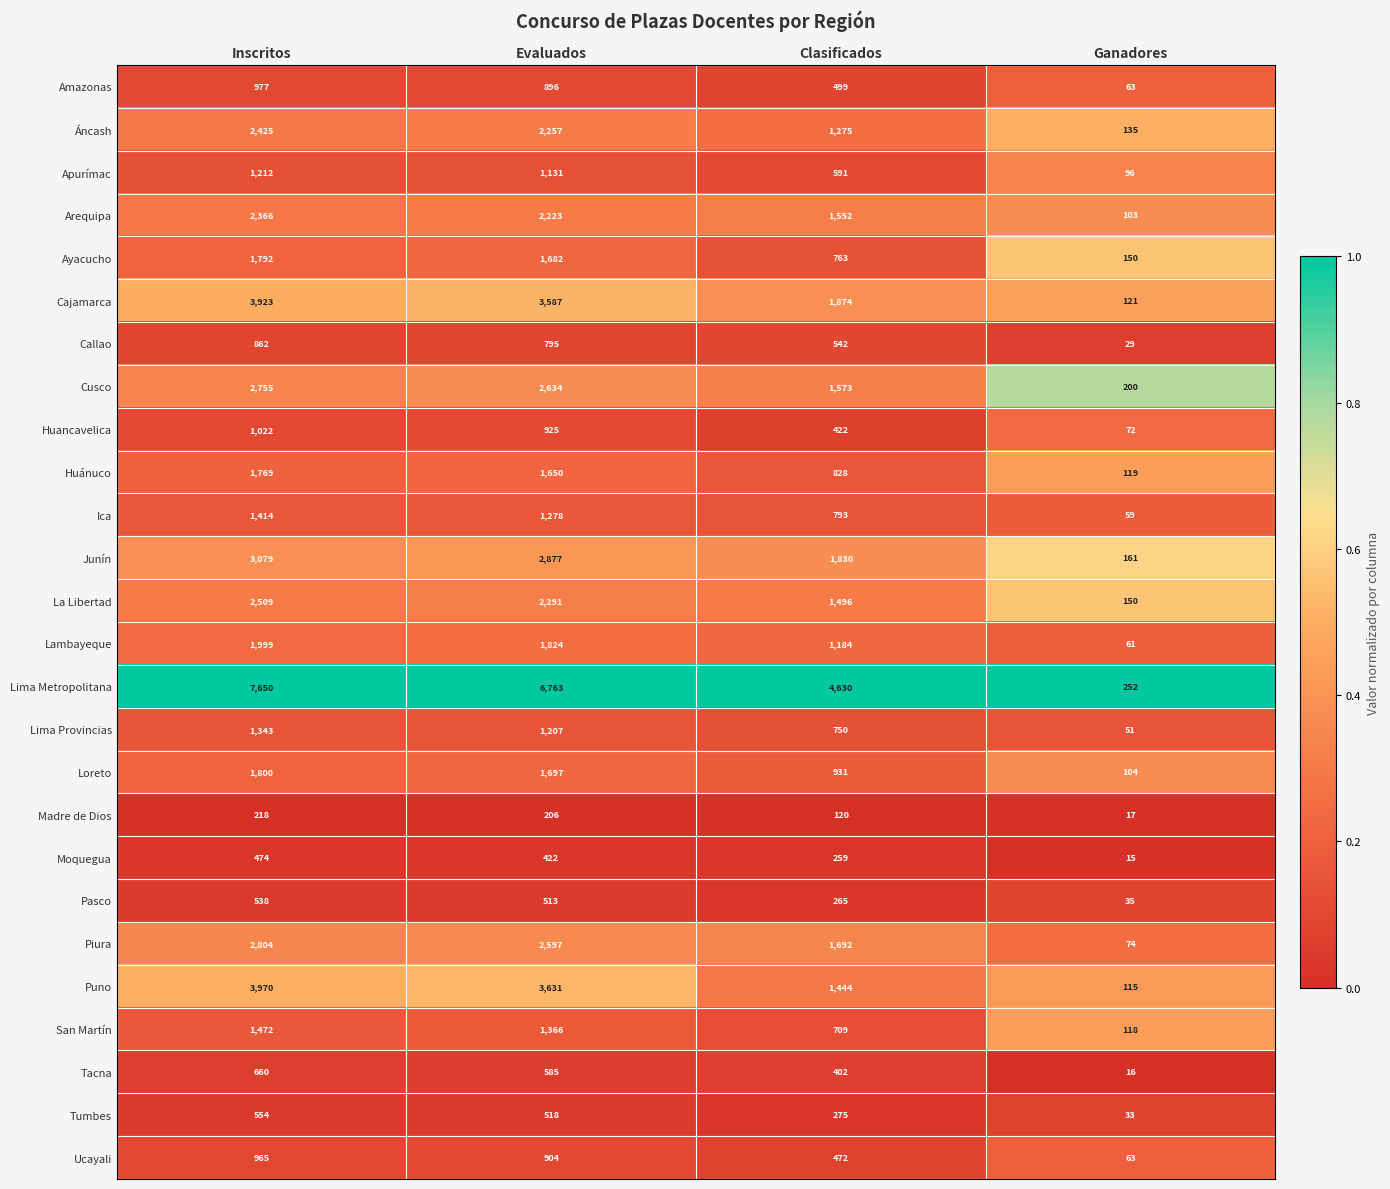

What is the spread (max minus min) of values at Evaluados?

6557